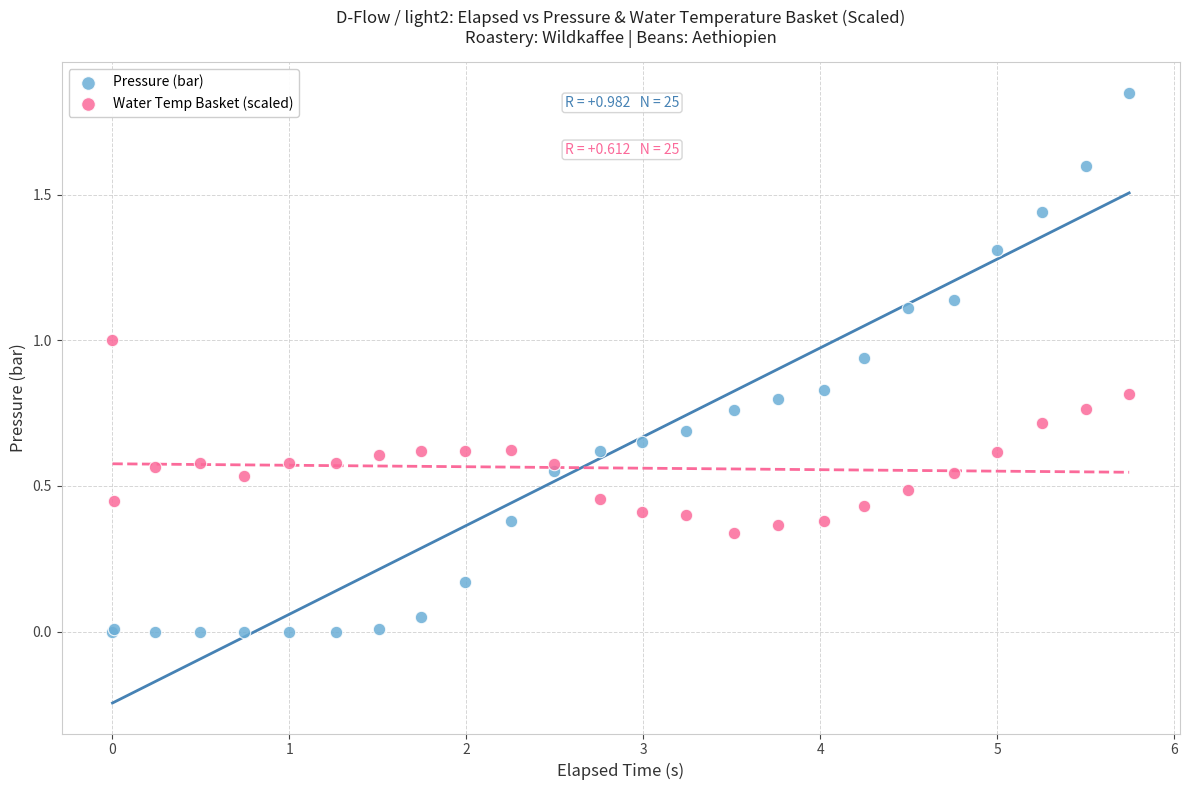

Which series contains the lowest Y value?

Pressure (bar)